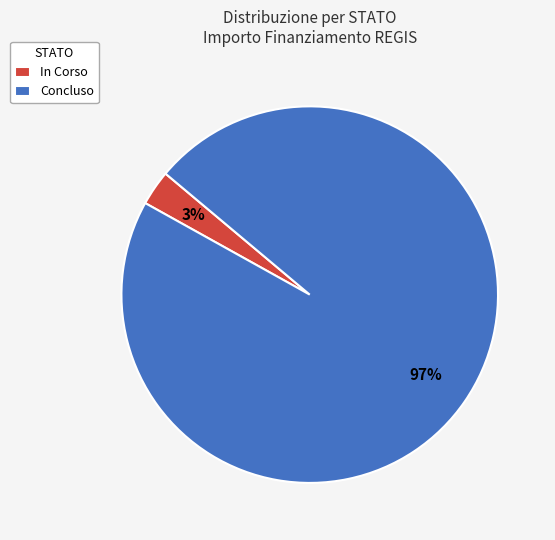

Does Concluso represent more than half of the total?

Yes